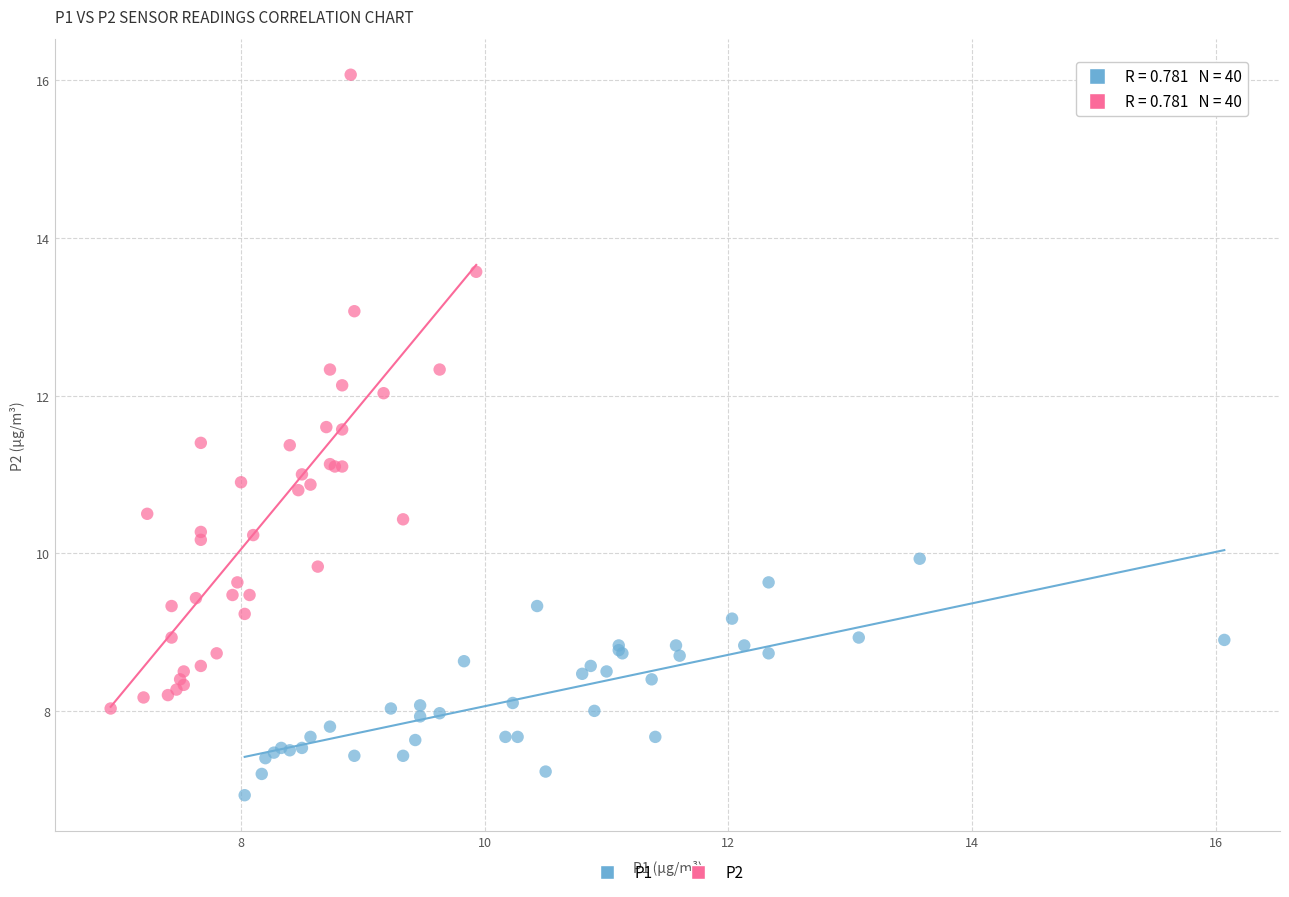

Which series has the largest Y range (max minus min)?

P2